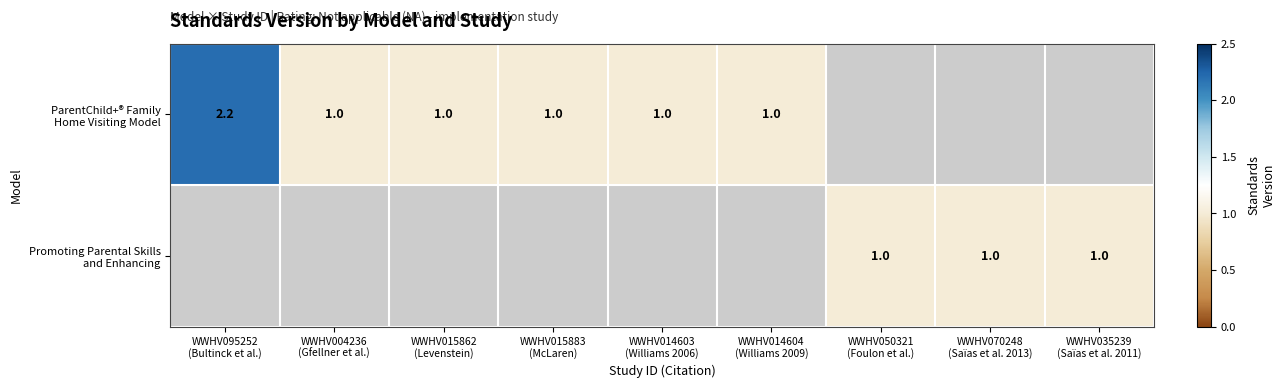

Is the value of ParentChild+® Family Home Visiting Model at WWHV014603 (Williams 2006) greater than the value of Promoting Parental Skills and Enhancing at WWHV035239 (Saïas et al. 2011)?

No